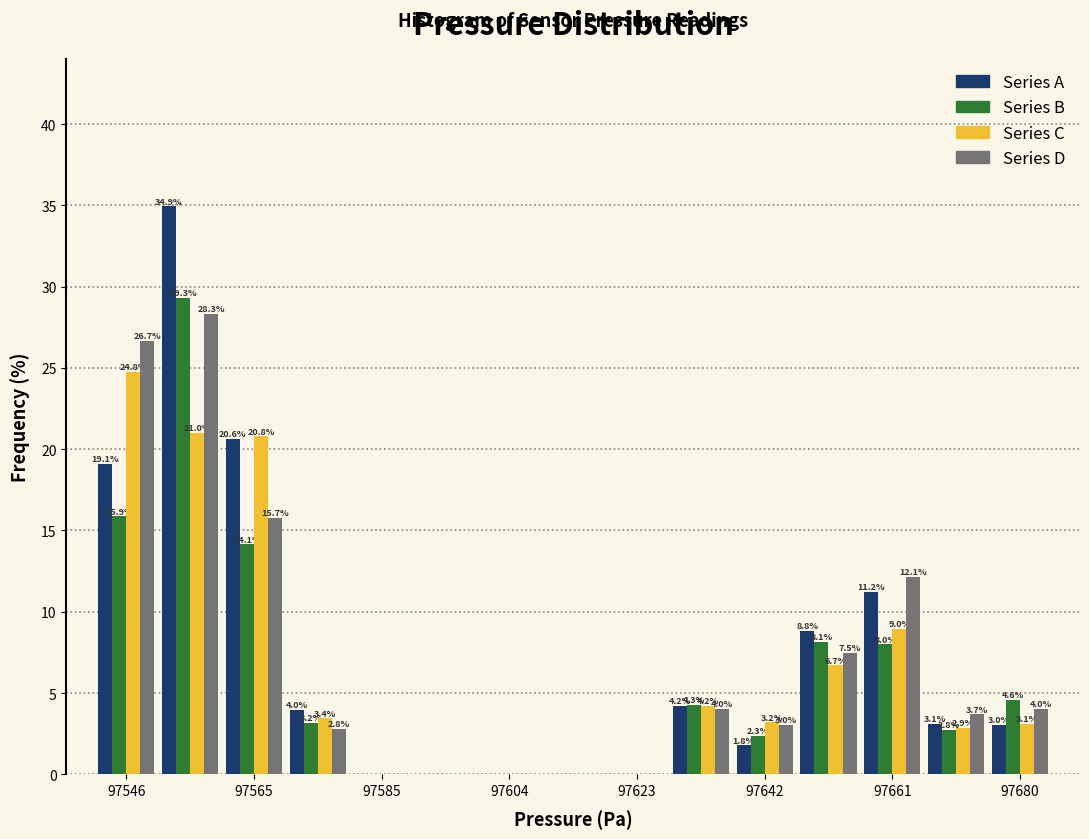

In the Series D series, which range on the x-axis has the tallest bar?

97552 to 97560